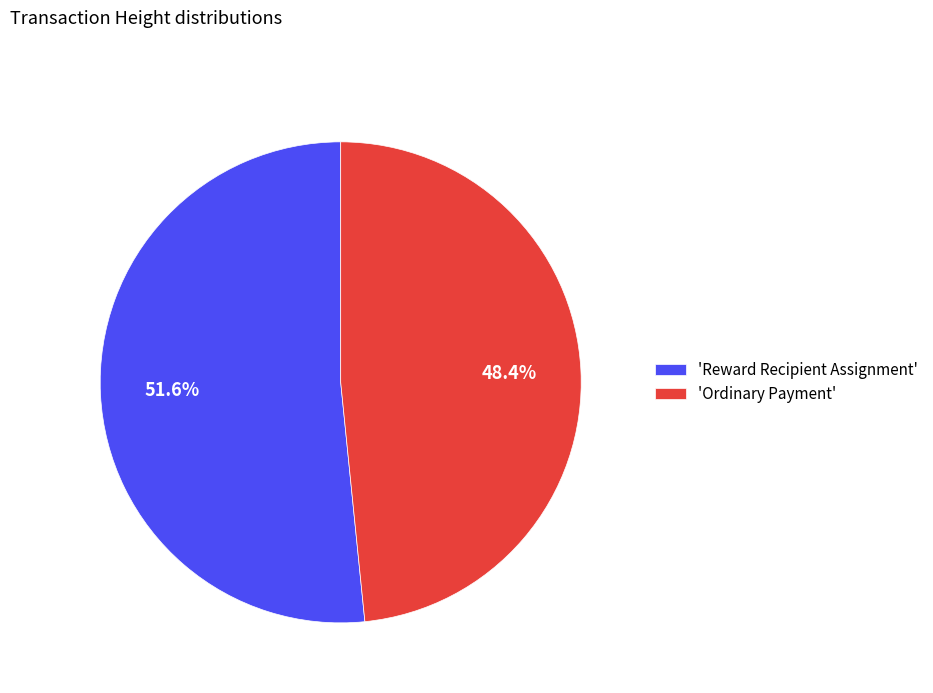

How many slices are in this pie chart?

2